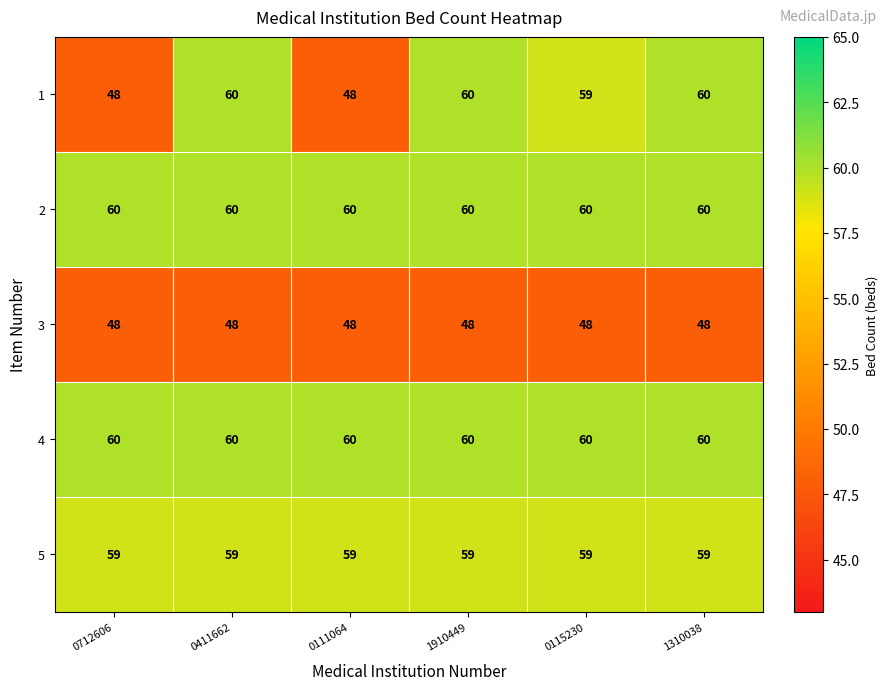

What is the difference between the highest and lowest values at 0411662?

12